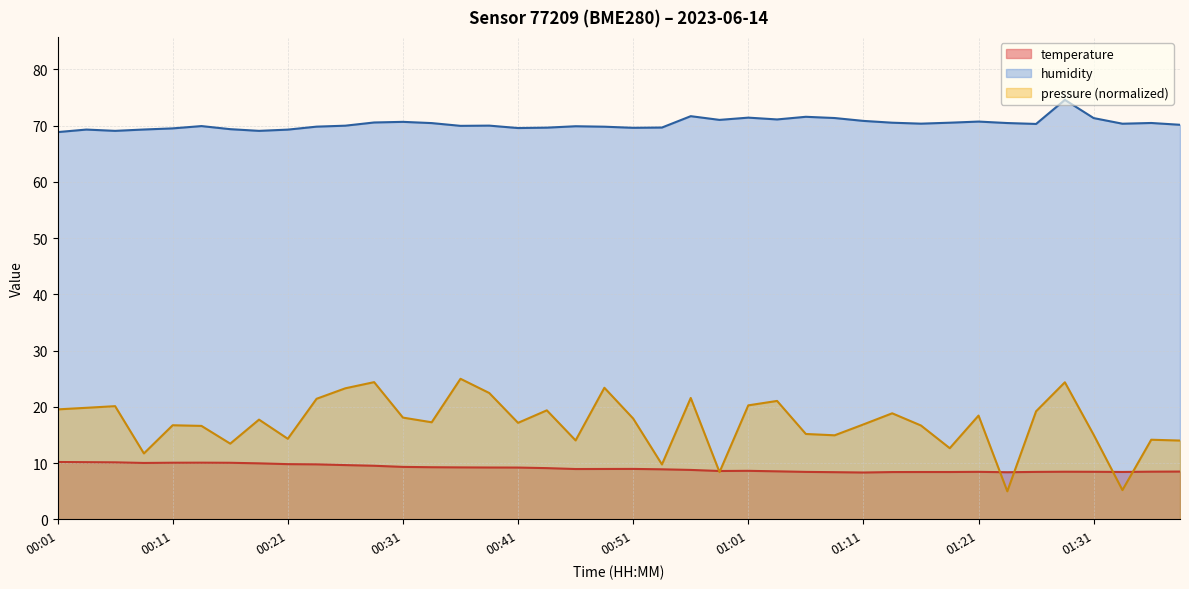

True or false: humidity and temperature cross at least once.

False